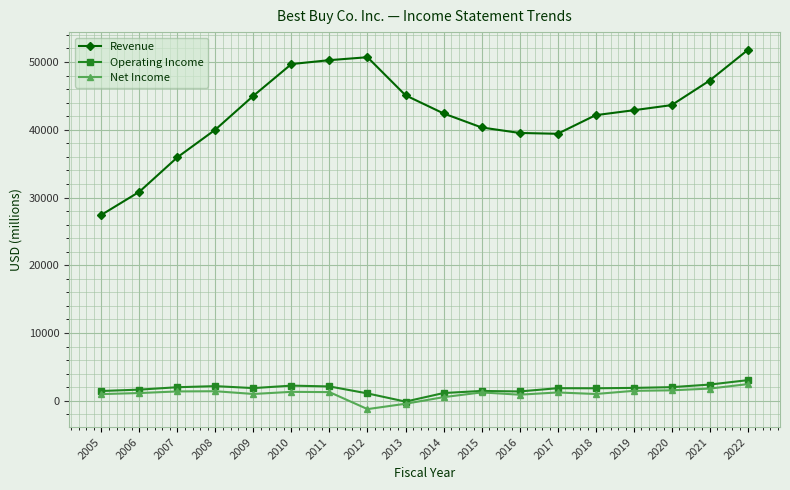

Is it true that Net Income equals 1233 at 2015?

True